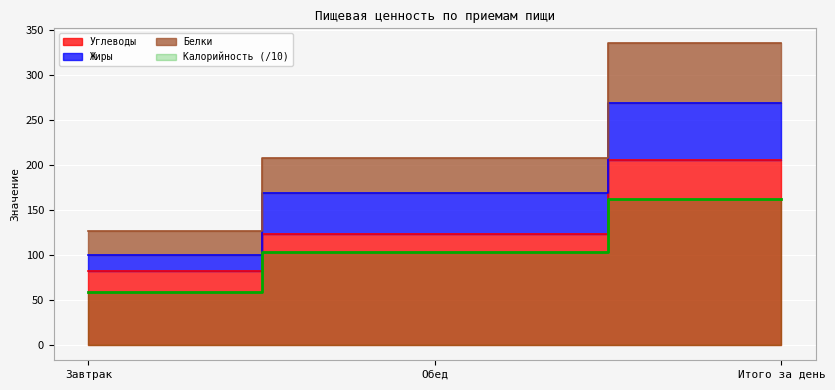

Between Завтрак and Обед, which series saw the biggest shift?

Углеводы